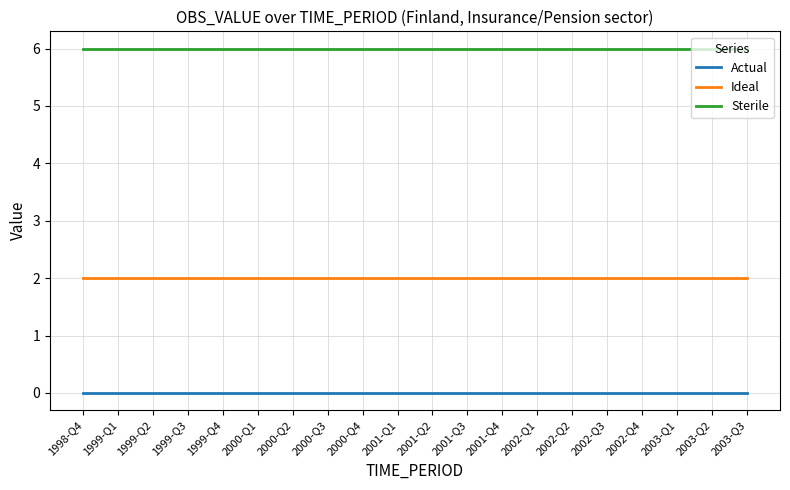

What are all the series names shown in the legend?

Actual, Ideal, Sterile